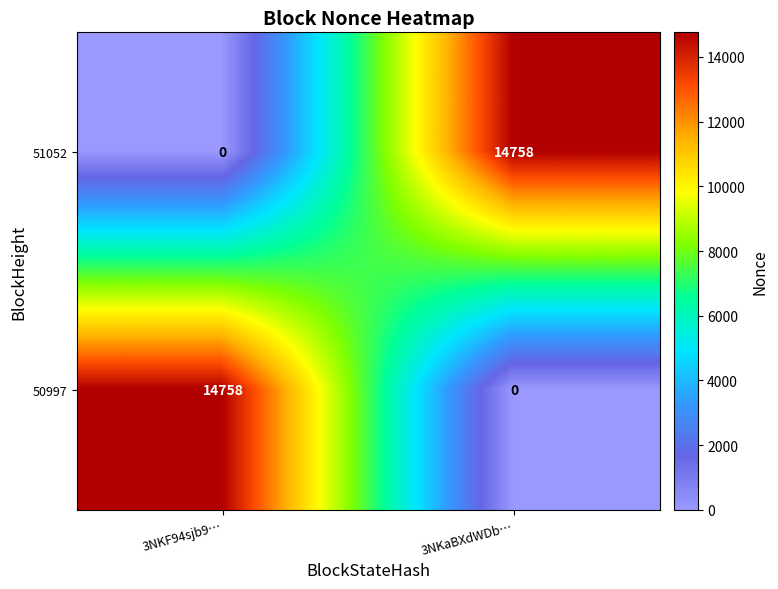

Rank the series at 3NKaBXdWDb… from lowest to highest value.

50997, 51052